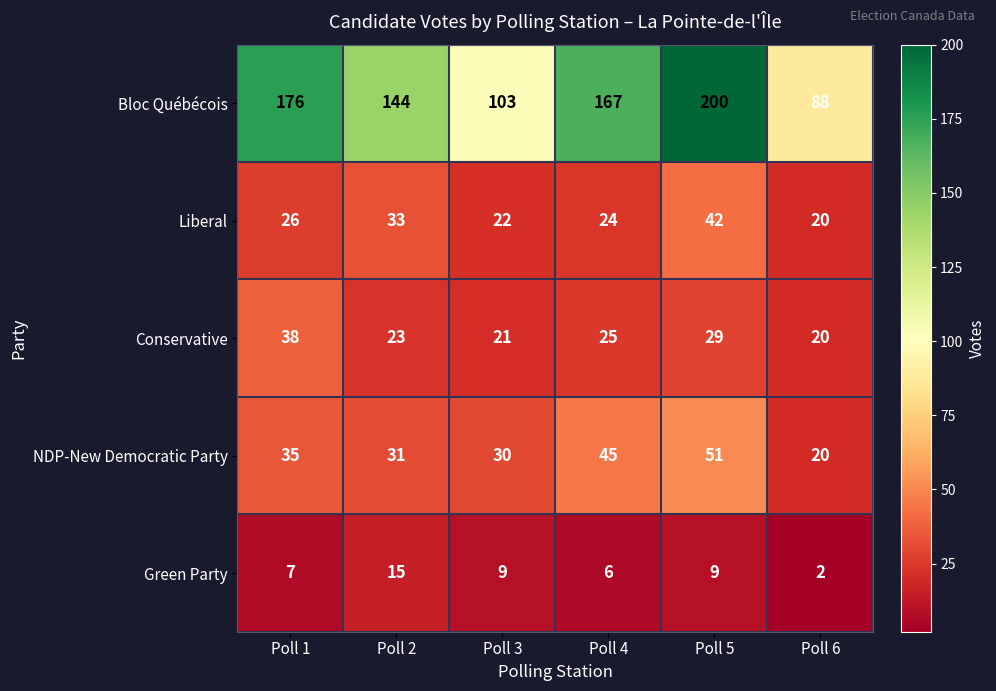

List the series in order of their peak value, lowest first.

Green Party, Conservative, Liberal, NDP-New Democratic Party, Bloc Québécois